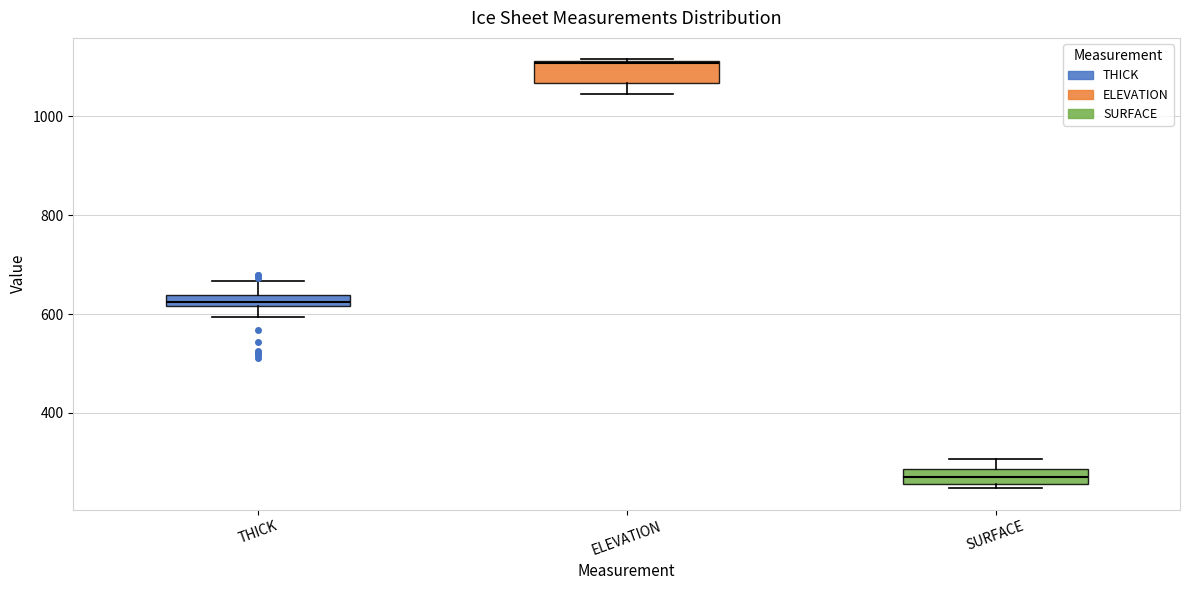

Which box's median line is the lowest?

SURFACE